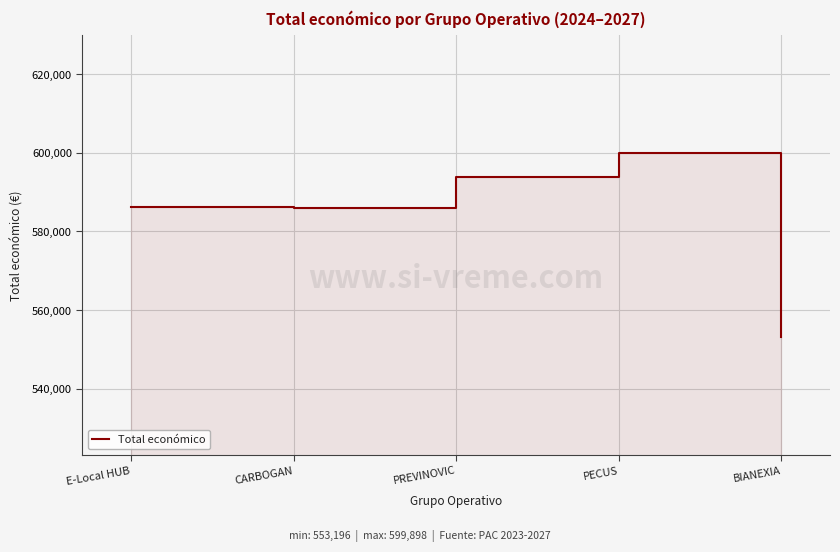

Does the chart display data point markers on the line(s)?

No